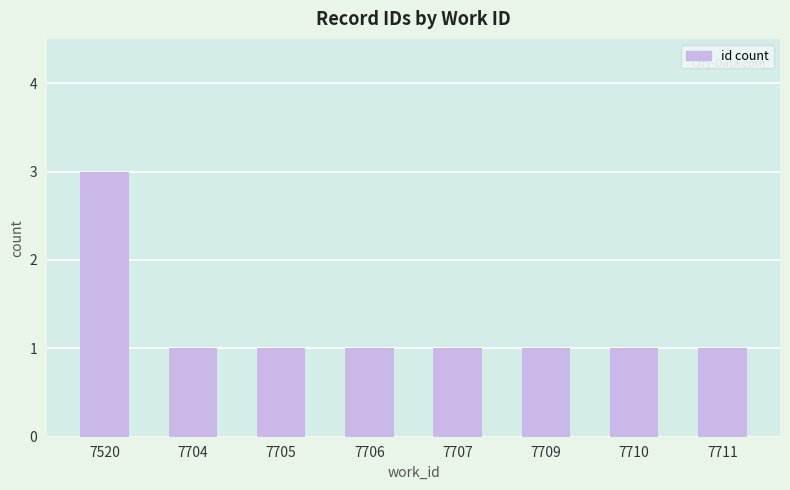

What is the sum of the values at 7520 and 7711?

4